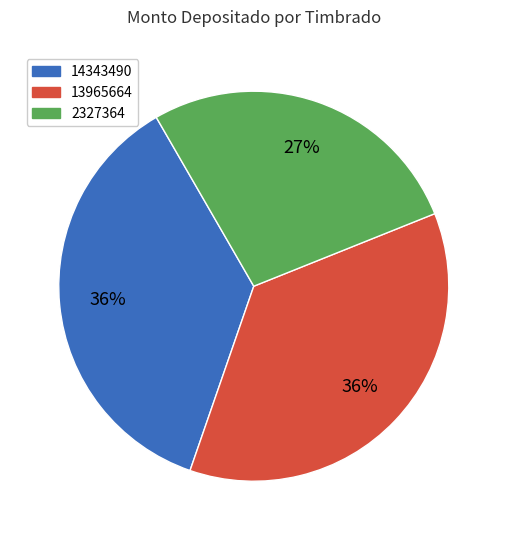

Is it true that 13965664 is 17% of the pie?

False